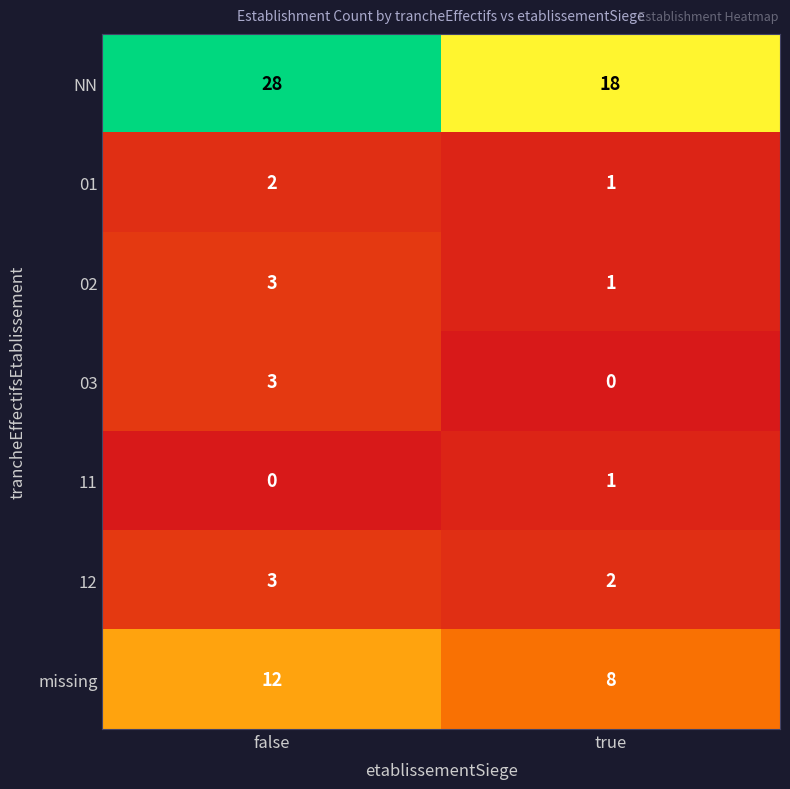

List the labels in order of NN value, smallest first.

true, false